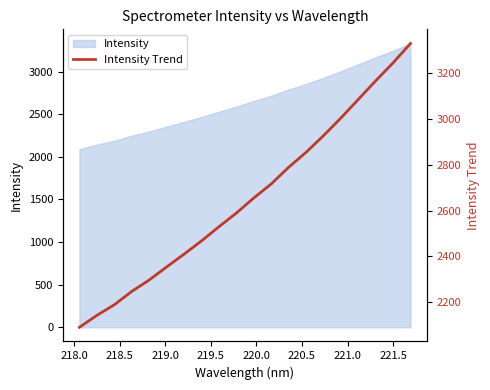

What is the average value?

2653.9